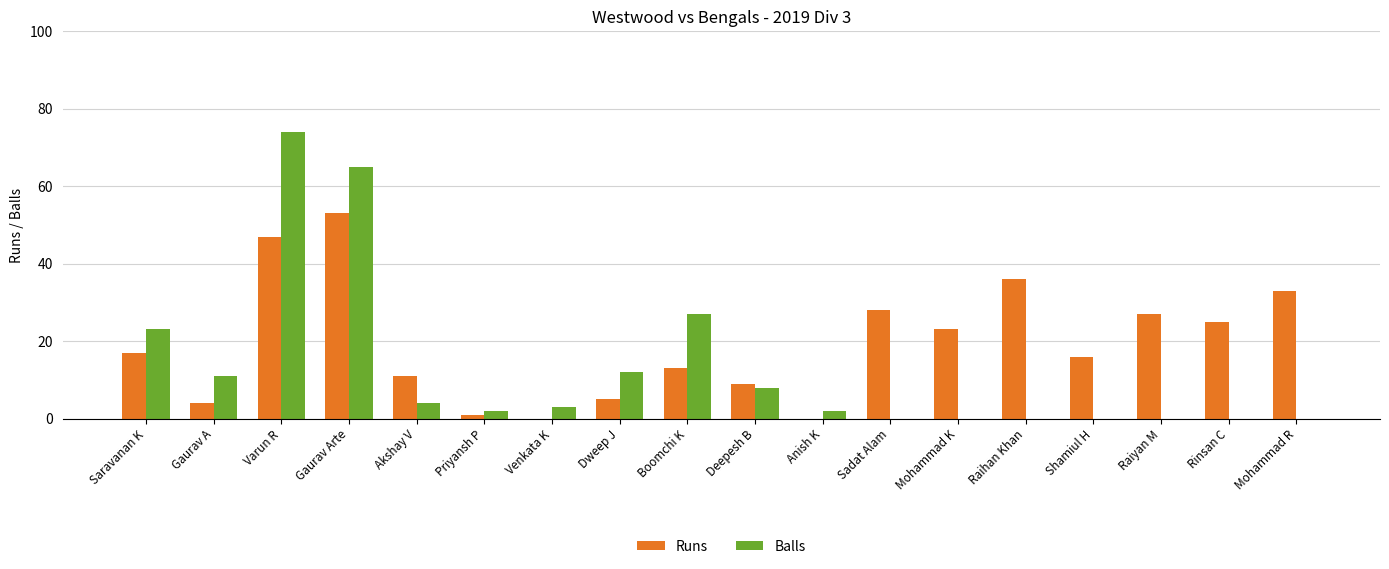

How many groups of bars are there?

18